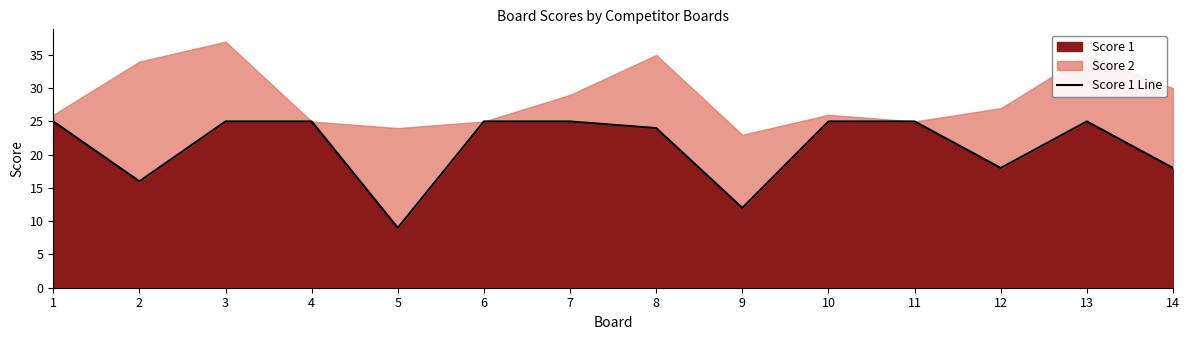

Where is the data nearest to the value 17?

2